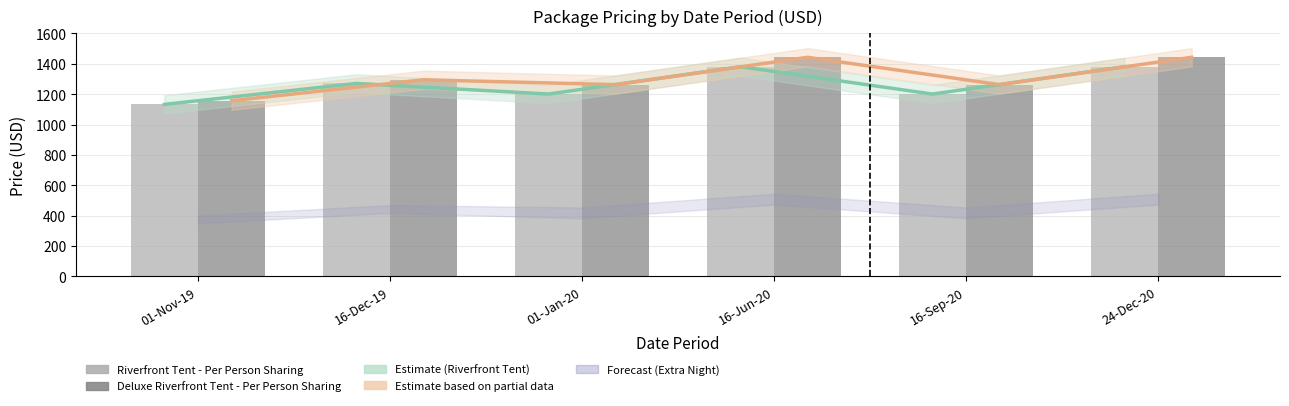

What is the total value across all series at 01-Nov-19?

2290